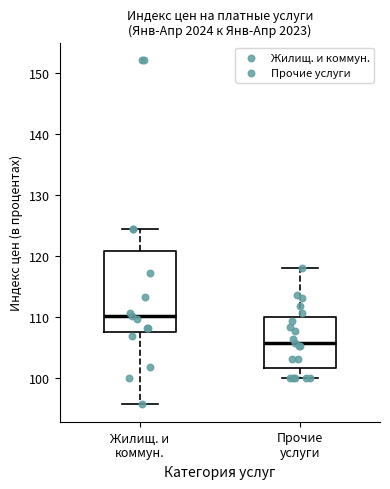

Where is the upper edge of the box for Прочие услуги on the y-axis? The values are not printed on the chart, so give them approximately, as read against the axis.

110